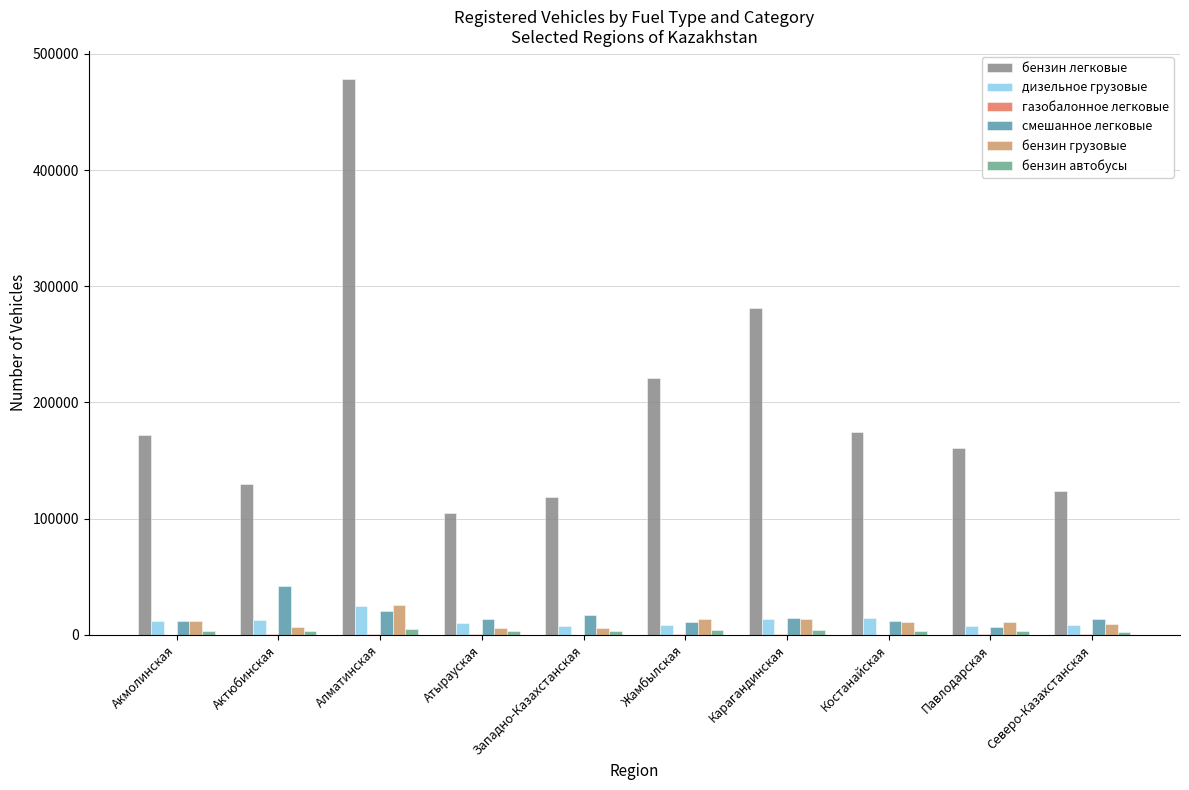

How many data points does each series have?

10